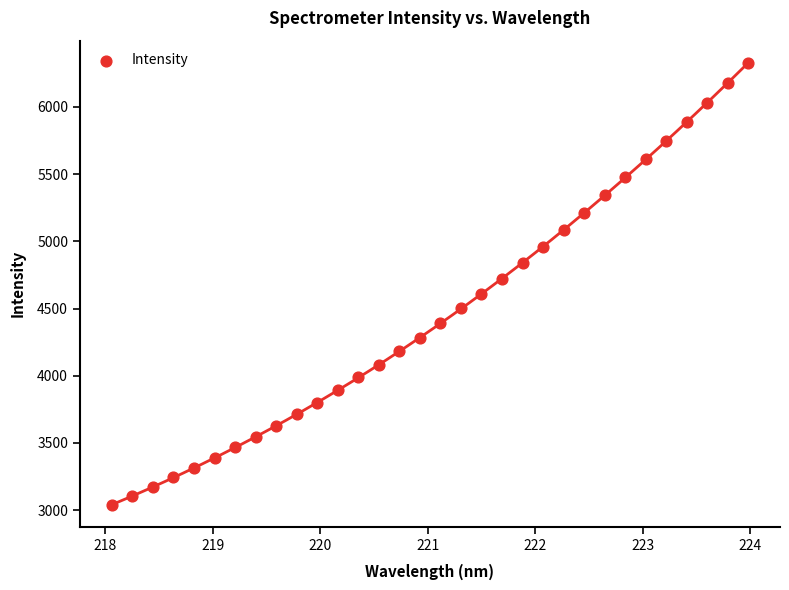

What is the range of Y values (max minus min)?

3288.0